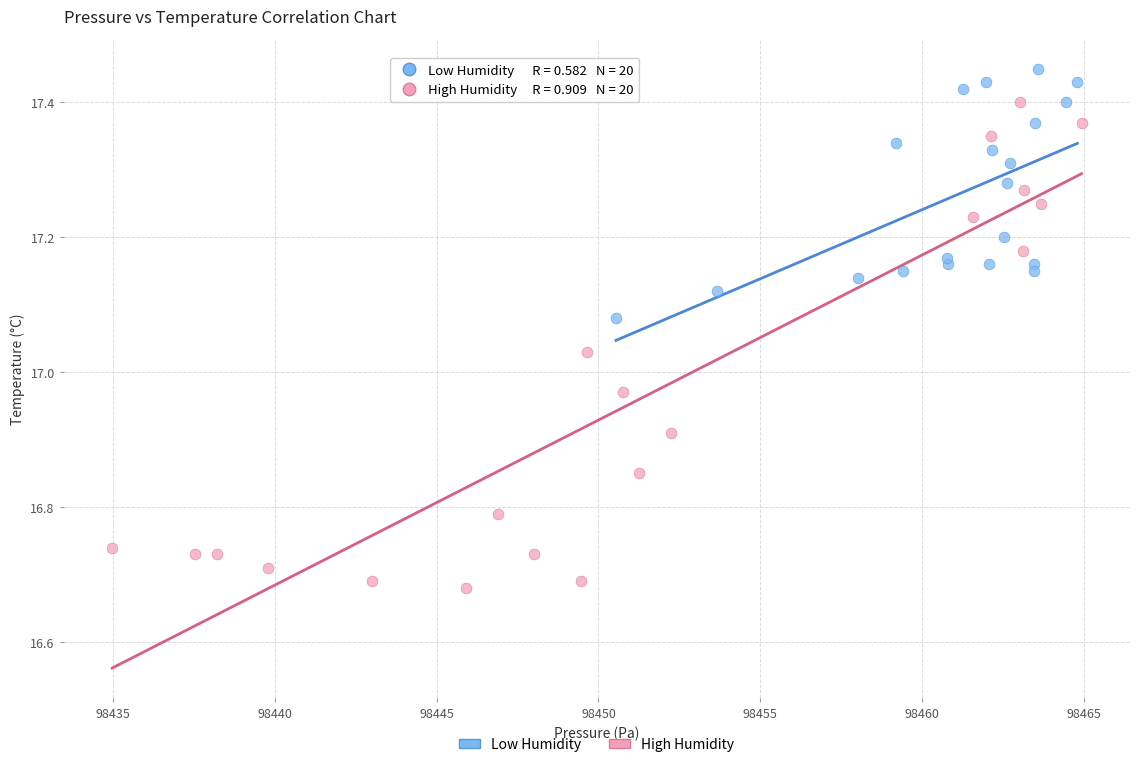

Which series reaches the minimum Y coordinate?

High Humidity